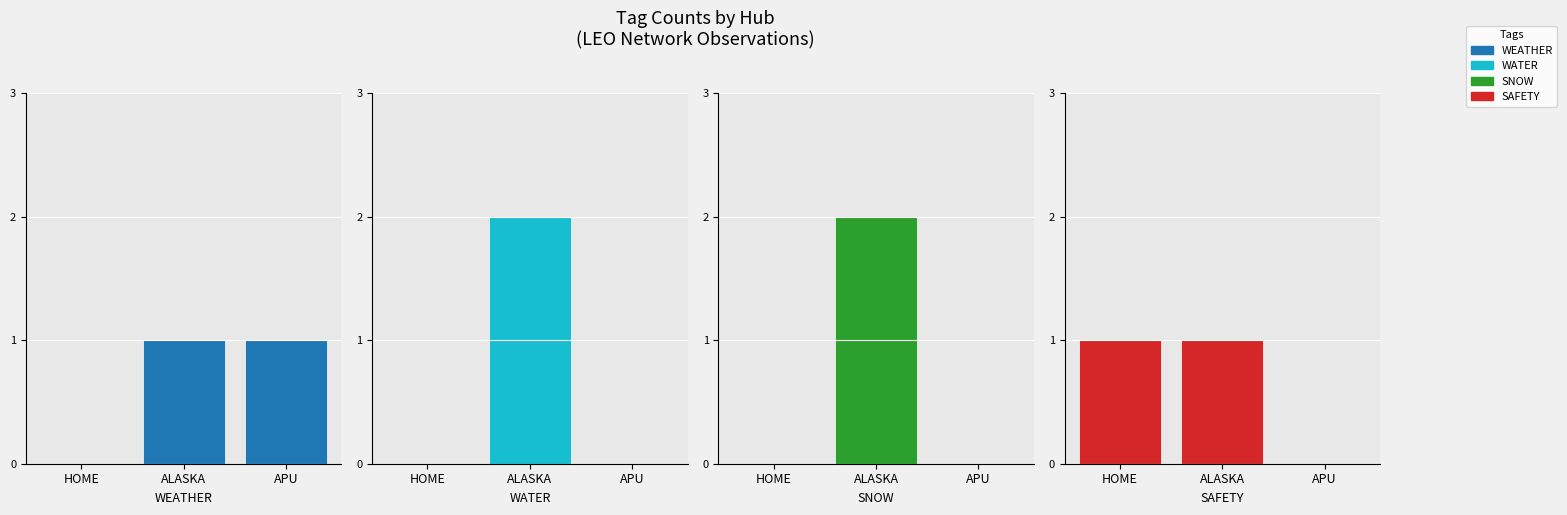

Reading left to right, what are all the values shown in this chart?

WEATHER: 0	1	1
WATER: 0	2	0
SNOW: 0	2	0
SAFETY: 1	1	0